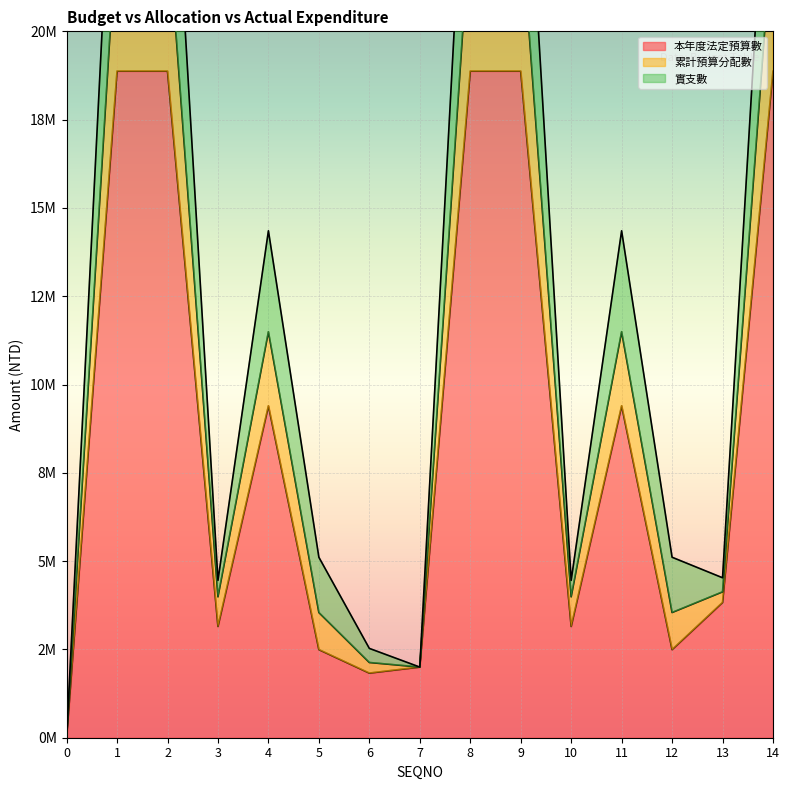

What is the difference between the second highest and minimum values in the 本年度法定預算數 series?

18873000